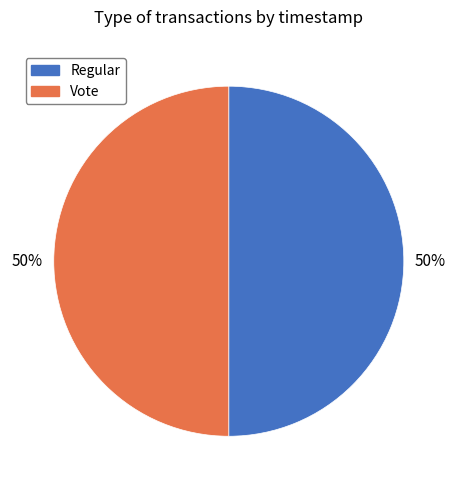

What is the ratio of the value at Regular to the value at Vote?

1.0